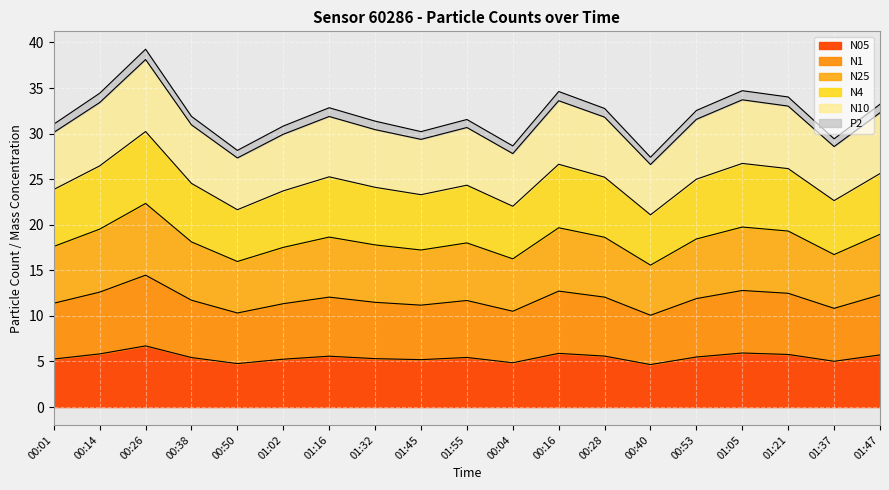

True or false: N10 and N4 intersect in this chart.

False